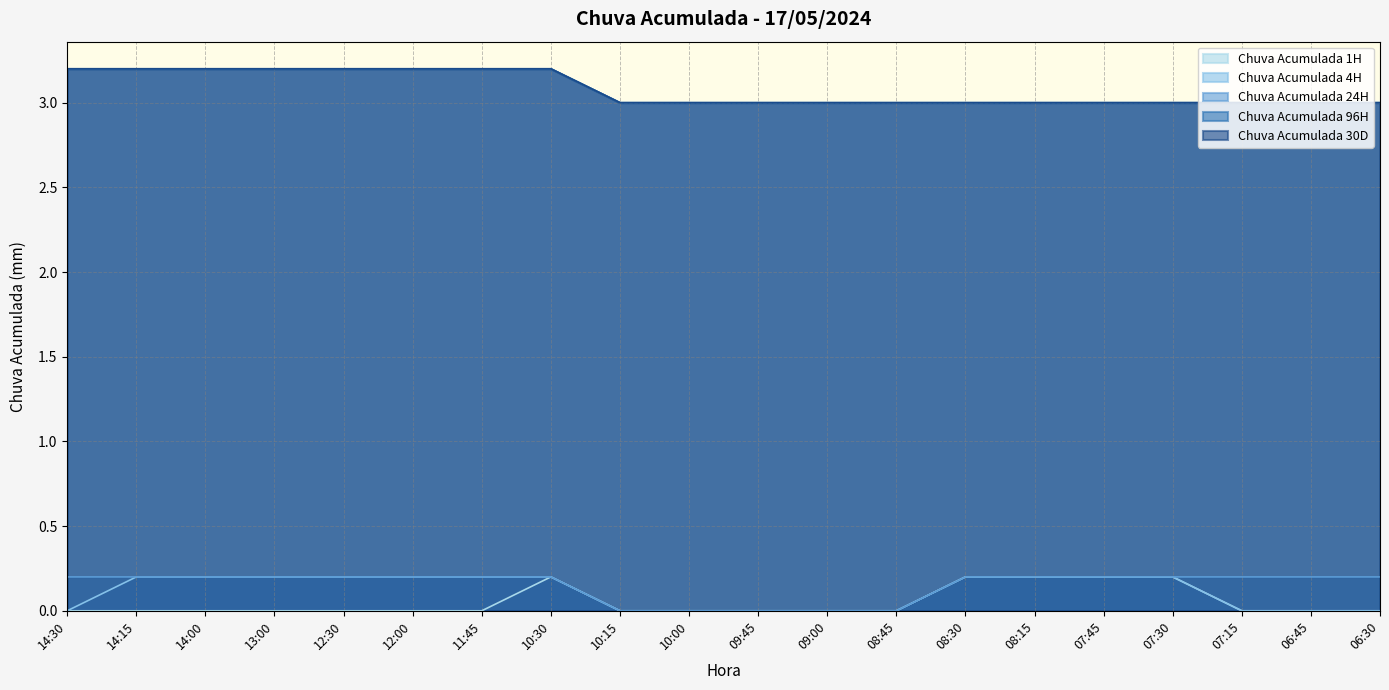

What is the label of the 16th point from the right?

12:30